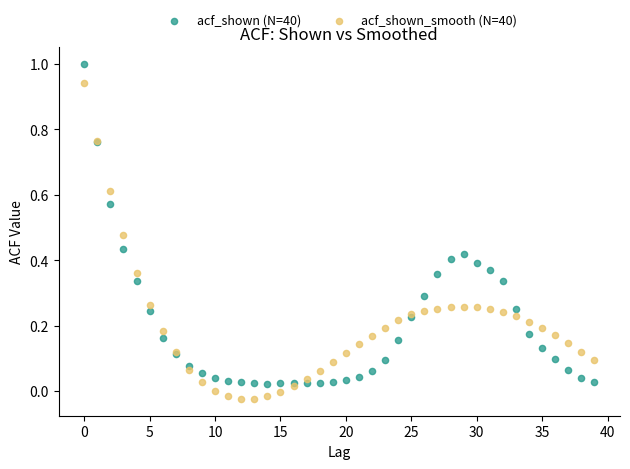

What are all the series names shown in the legend?

acf_shown (N=40), acf_shown_smooth (N=40)